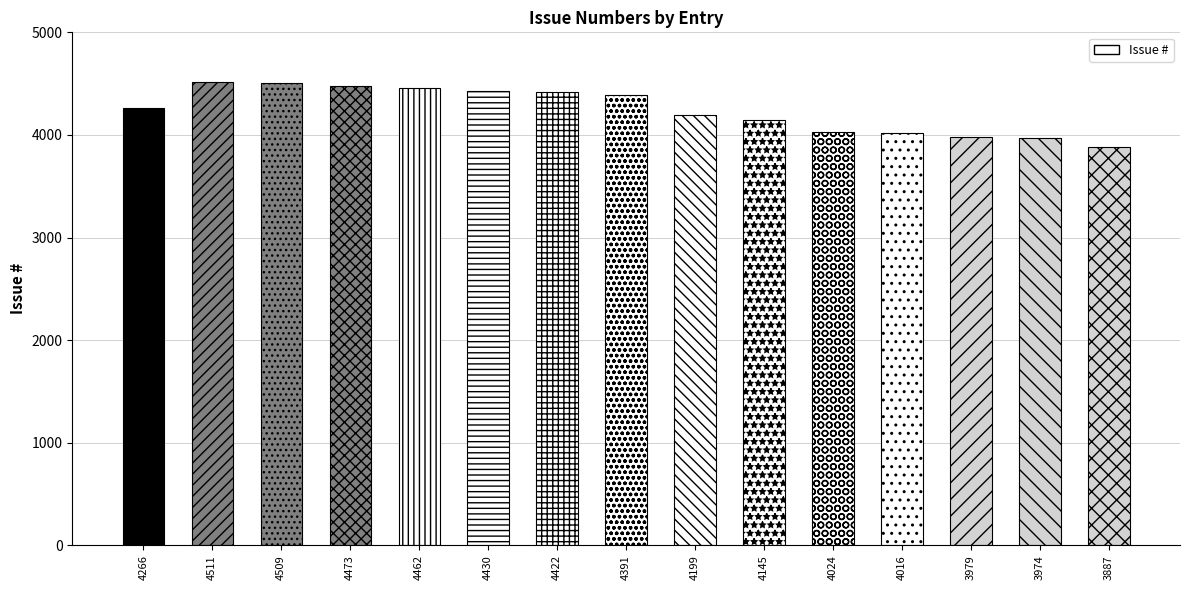

What is the difference between the second highest and minimum values?

622